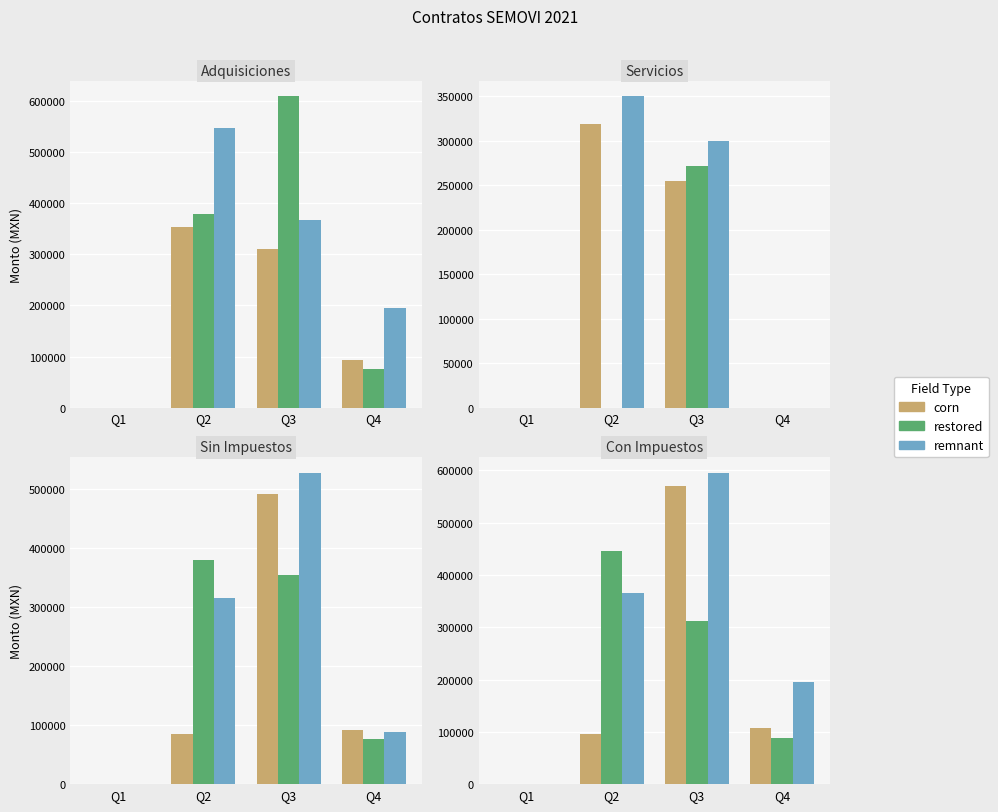

List the labels in order of restored value, largest first.

Q2, Q3, Q4, Q1